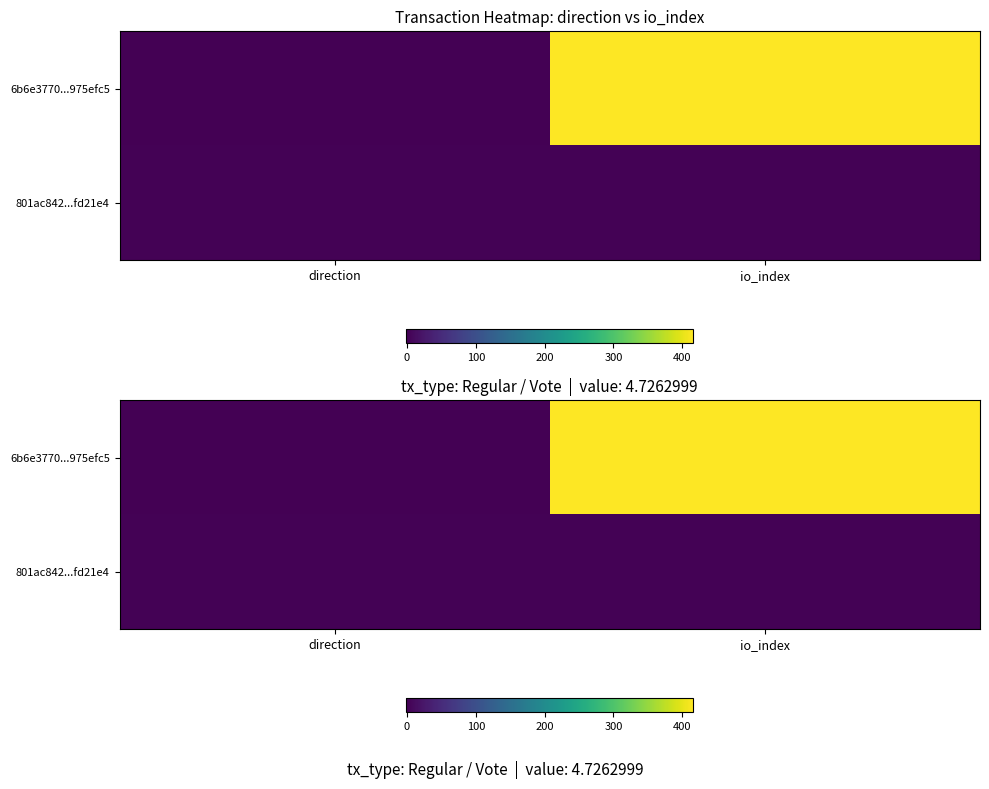

List the labels in order of 801ac842...fd21e4 value, largest first.

io_index, direction